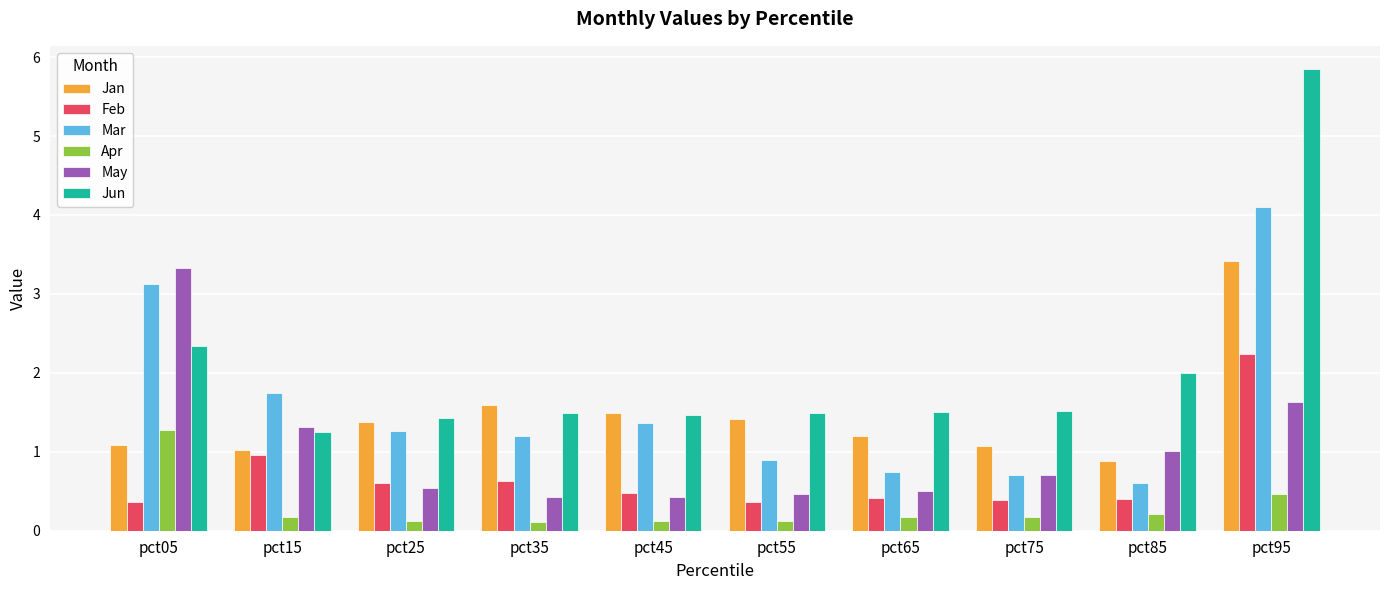

How many categories are shown in the chart?

10